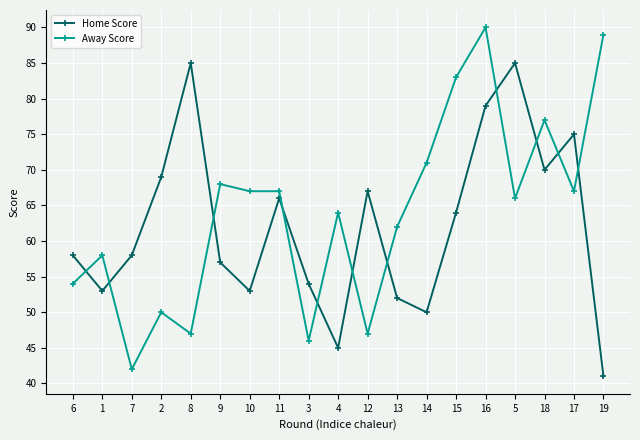

List the series in order of their peak value, highest first.

Away Score, Home Score